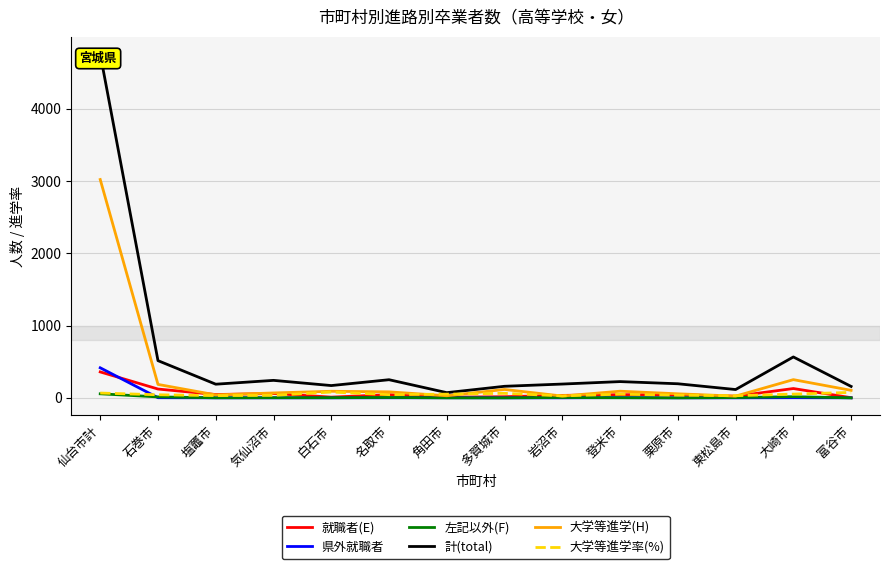

What is the sum of all 左記以外(F) values?

105.0